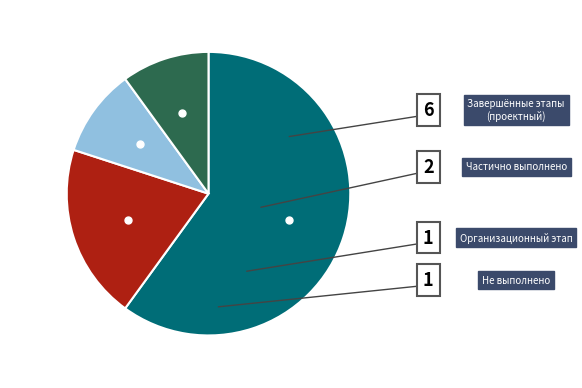

Is there any slice that represents more than half of the pie?

Yes